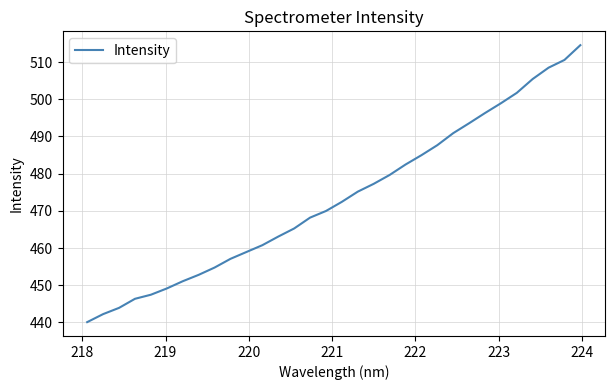

What is the difference between the maximum and minimum values?

74.4